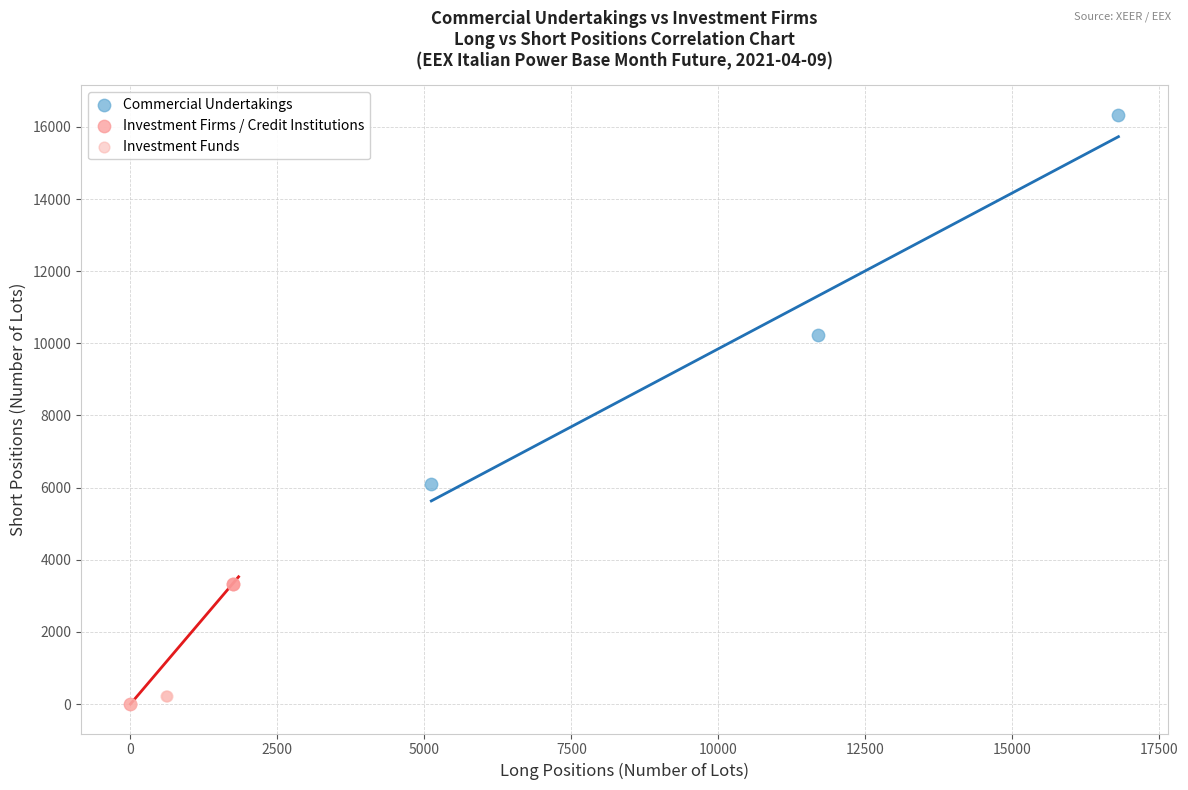

What are all the series names shown in the legend?

Commercial Undertakings, Investment Firms / Credit Institutions, Investment Funds